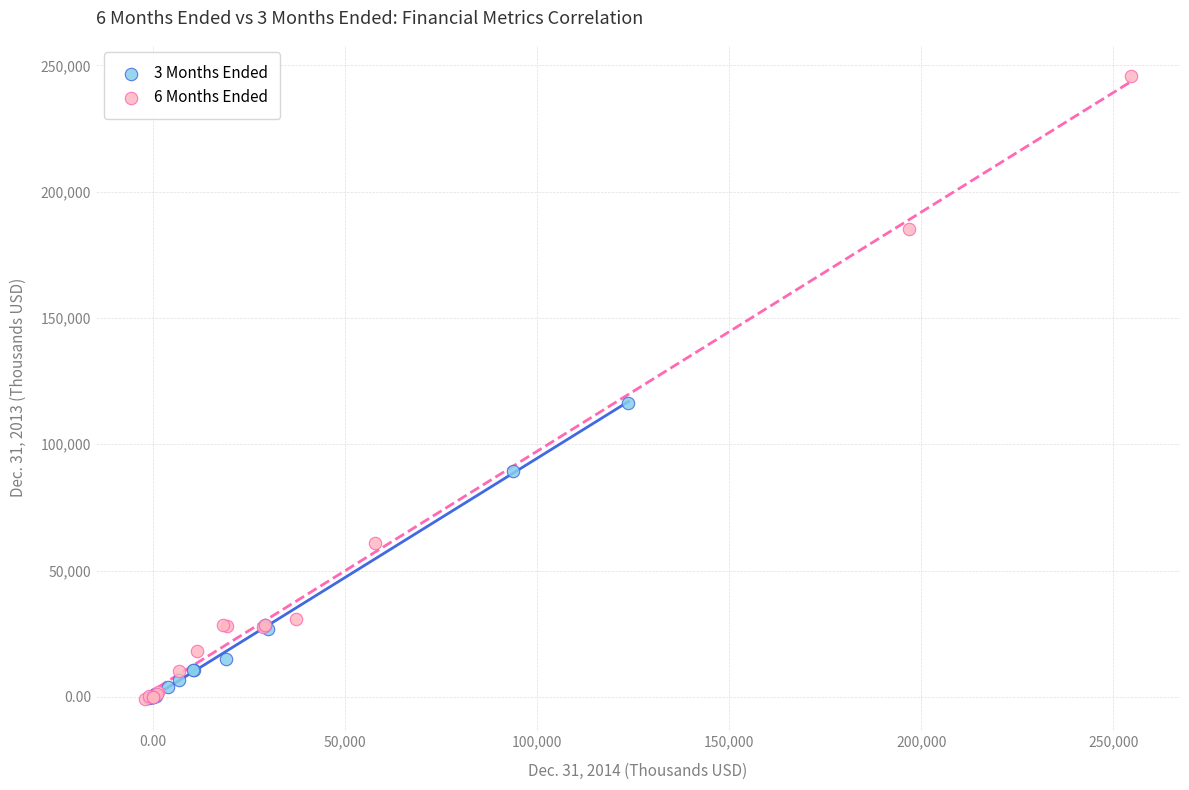

Which series reaches the maximum Y coordinate?

6 Months Ended